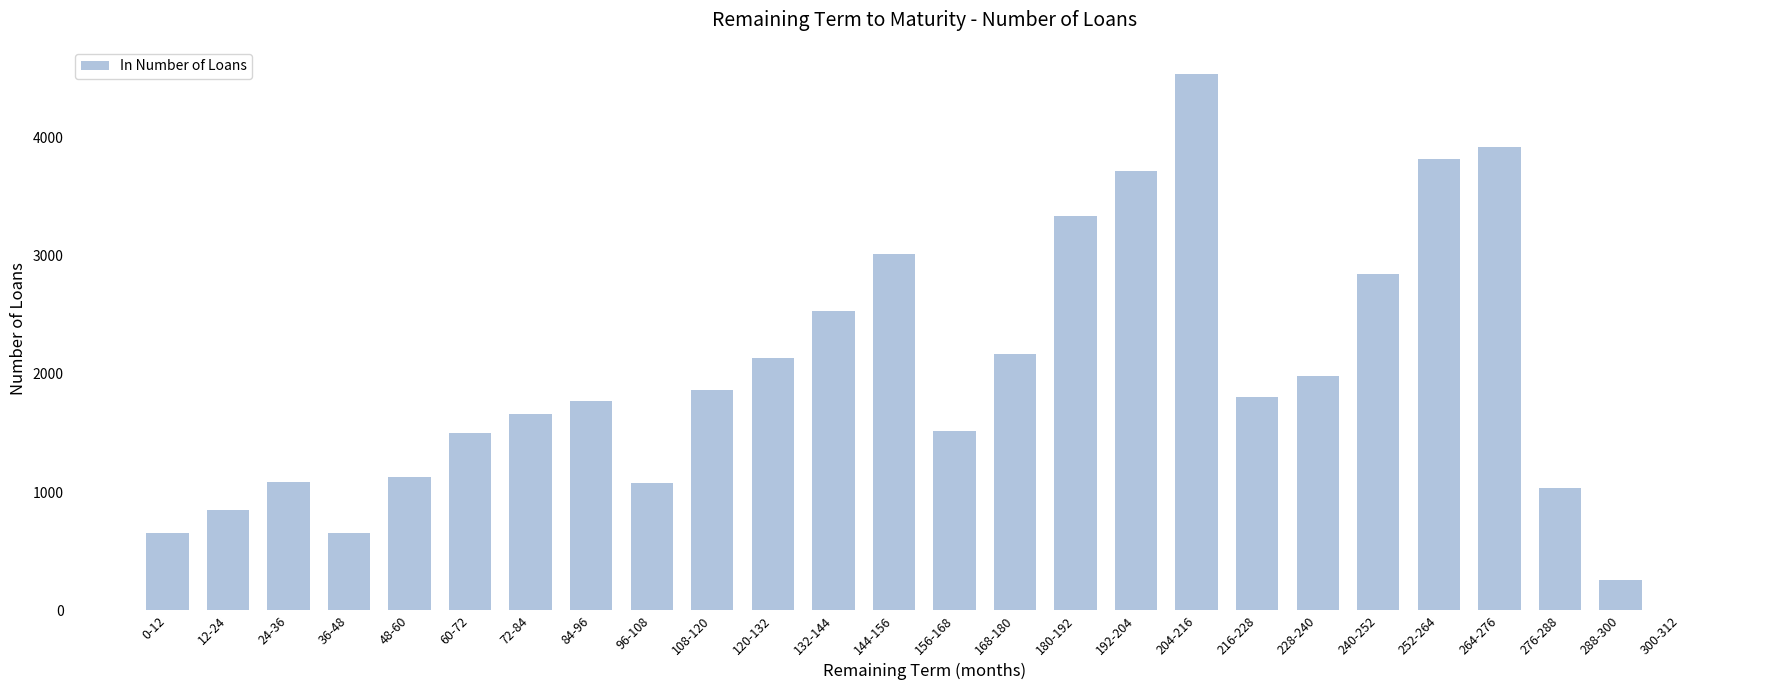

What is the sum of all values?

50880